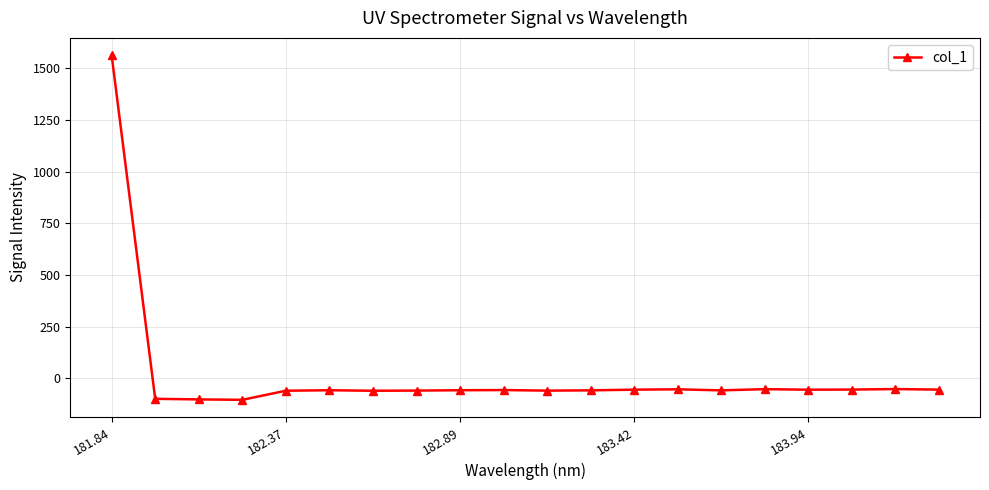

How many lines are shown in the chart?

1